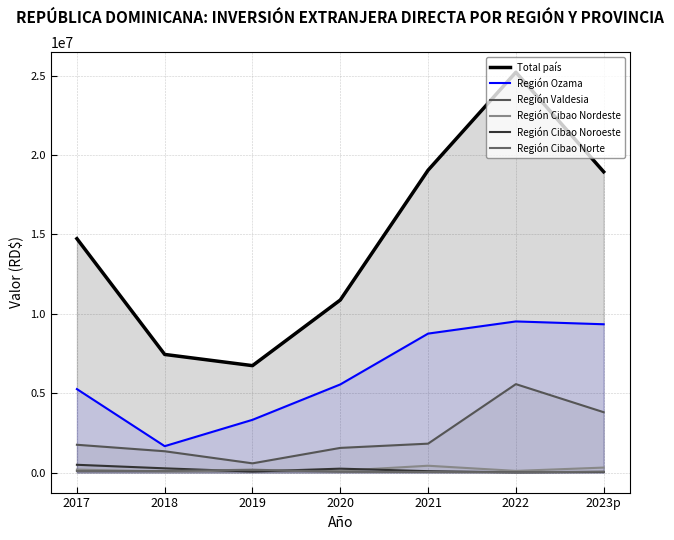

True or false: Región Ozama and Región Cibao Nordeste intersect in this chart.

False